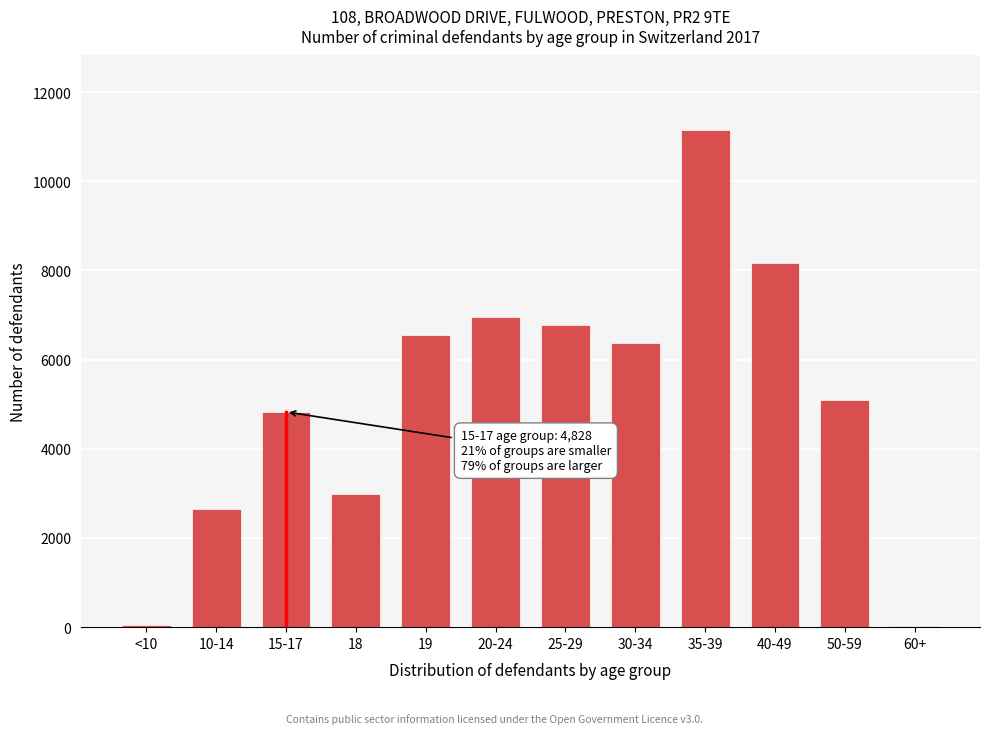

What is the sum of all values?

61599